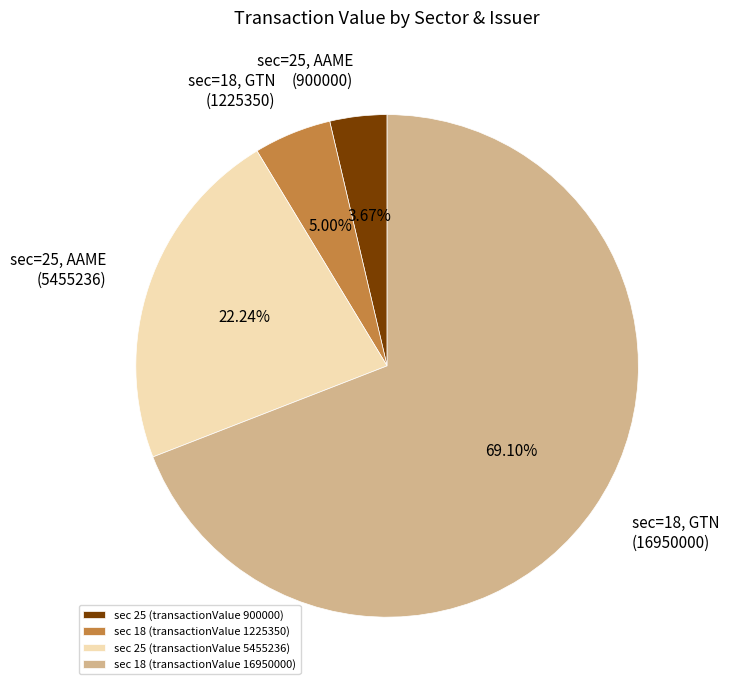

Approximately how many times larger is the value at sec 18 (transactionValue 16950000) compared to sec 18 (transactionValue 1225350)?

13.8